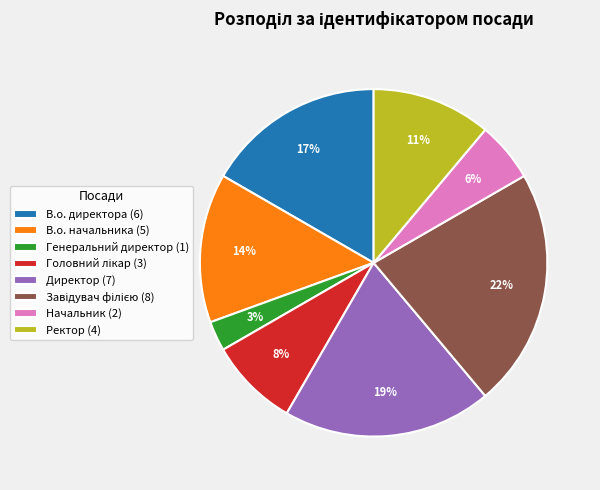

What percentage is the В.о. начальника slice, to the nearest percent?

14%